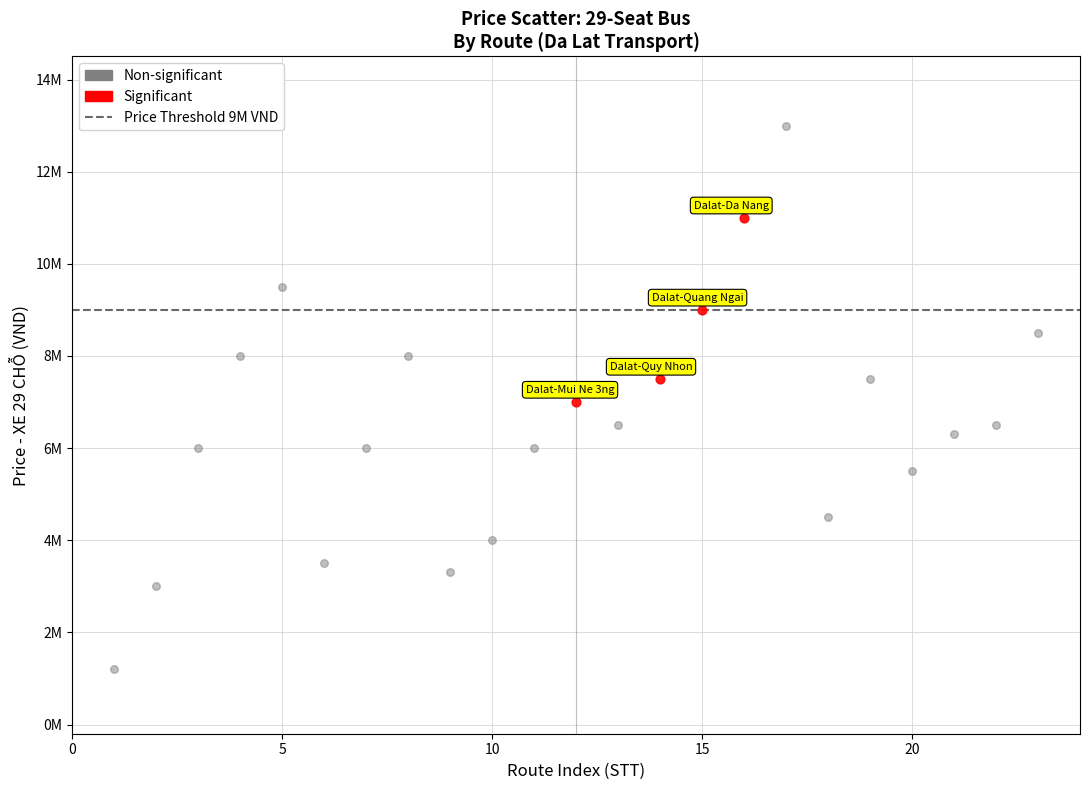

Which series has the largest Y range (max minus min)?

Non-significant